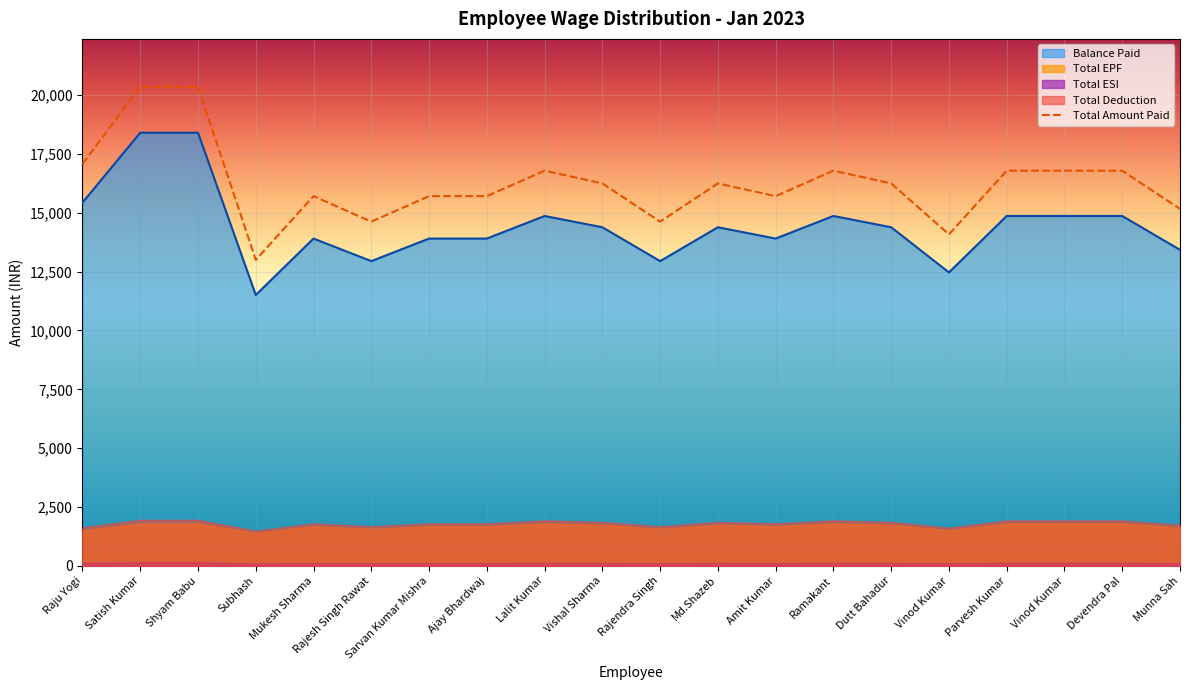

Does the chart display data point markers on the line(s)?

No